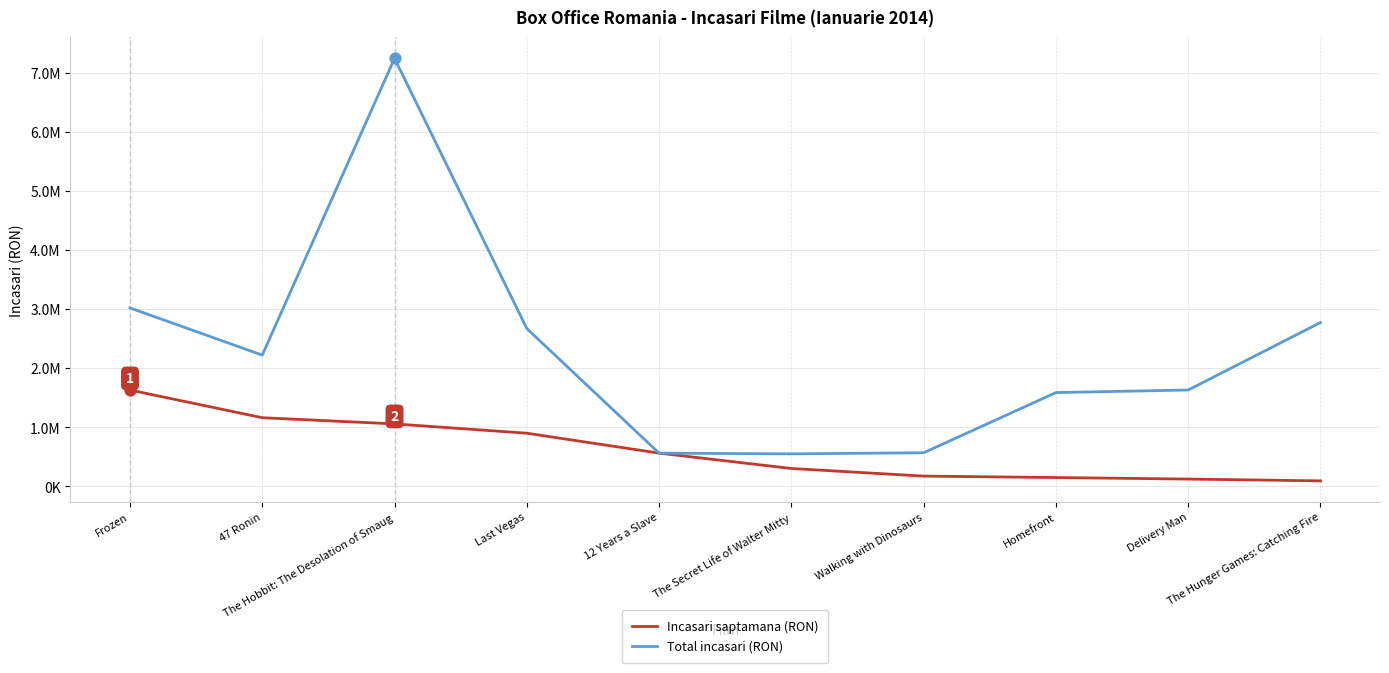

Is the value of Total incasari (RON) at Walking with Dinosaurs greater than the value of Incasari saptamana (RON) at Homefront?

Yes